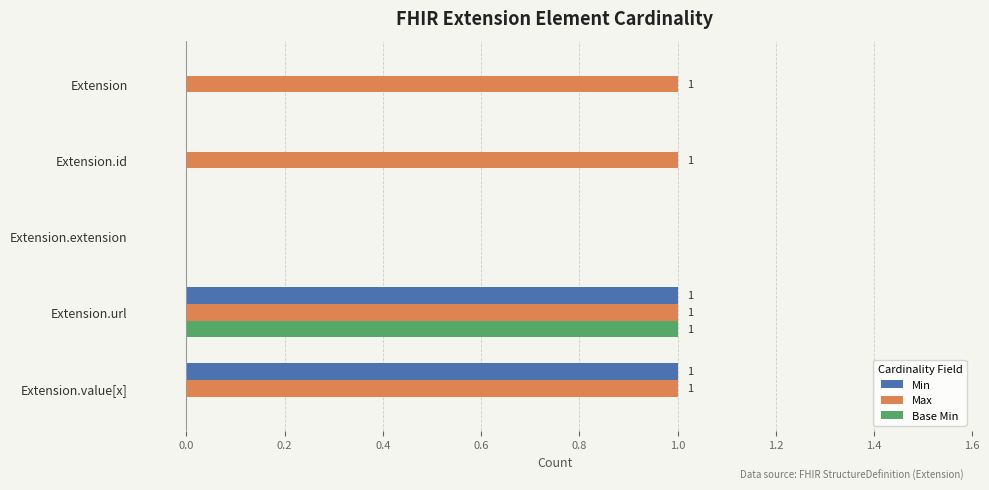

At which label is Max closest to 0?

Extension.extension